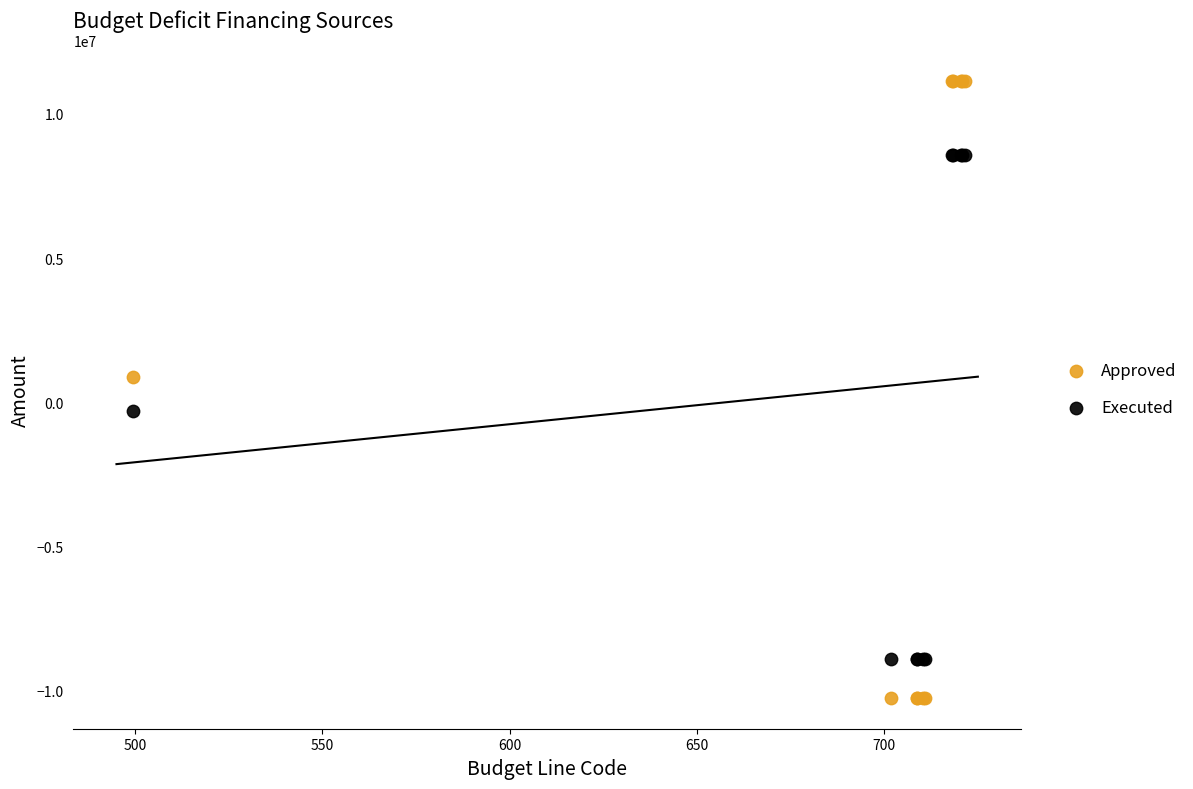

Across all series, what Y value is closest to 447300?

894600.0